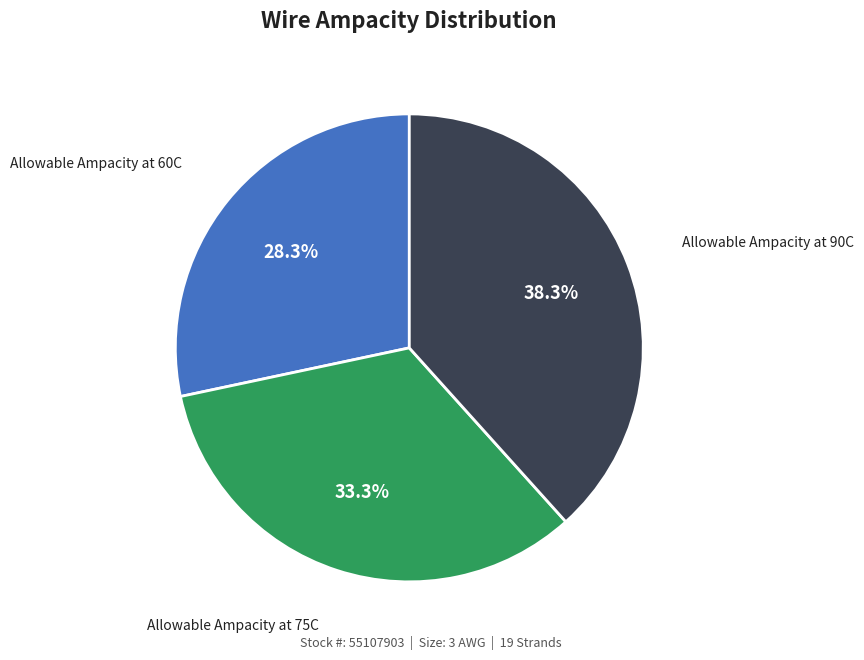

To the nearest percent, what is the difference between the Allowable Ampacity at 90C and Allowable Ampacity at 75C slice percentages?

5%